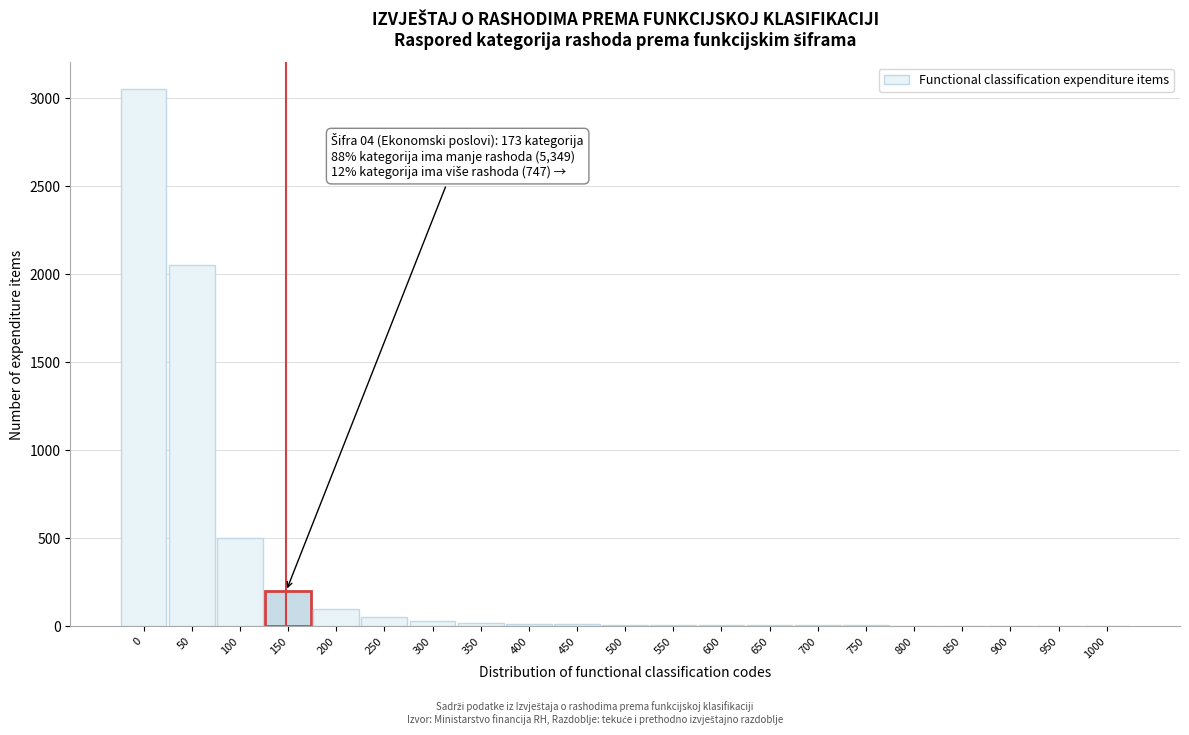

What is the maximum value shown in the chart?

3050